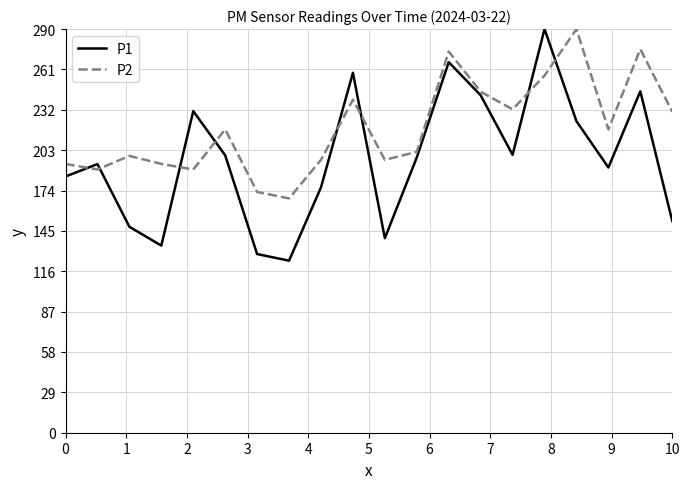

Does the chart display data point markers on the line(s)?

No